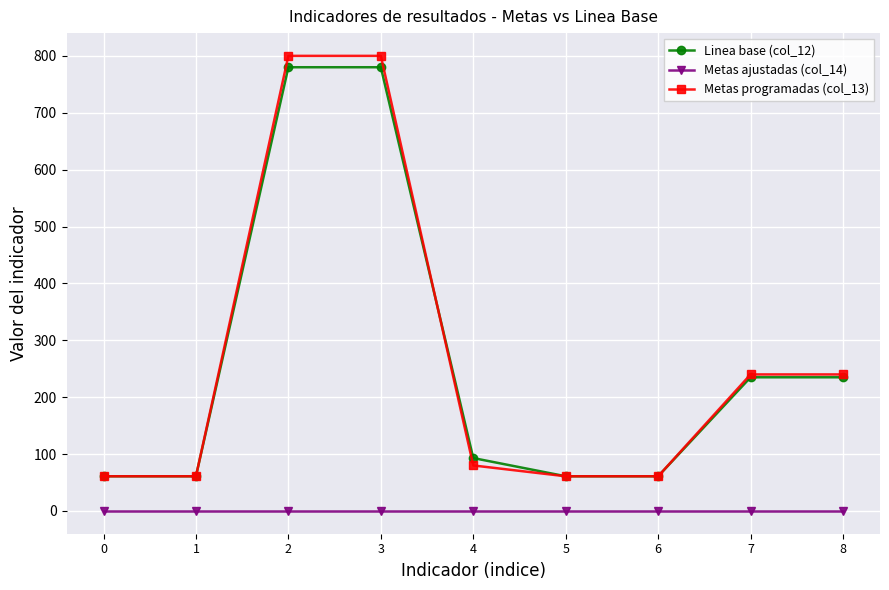

True or false: Metas programadas (col_13) and Metas ajustadas (col_14) cross at least once.

False